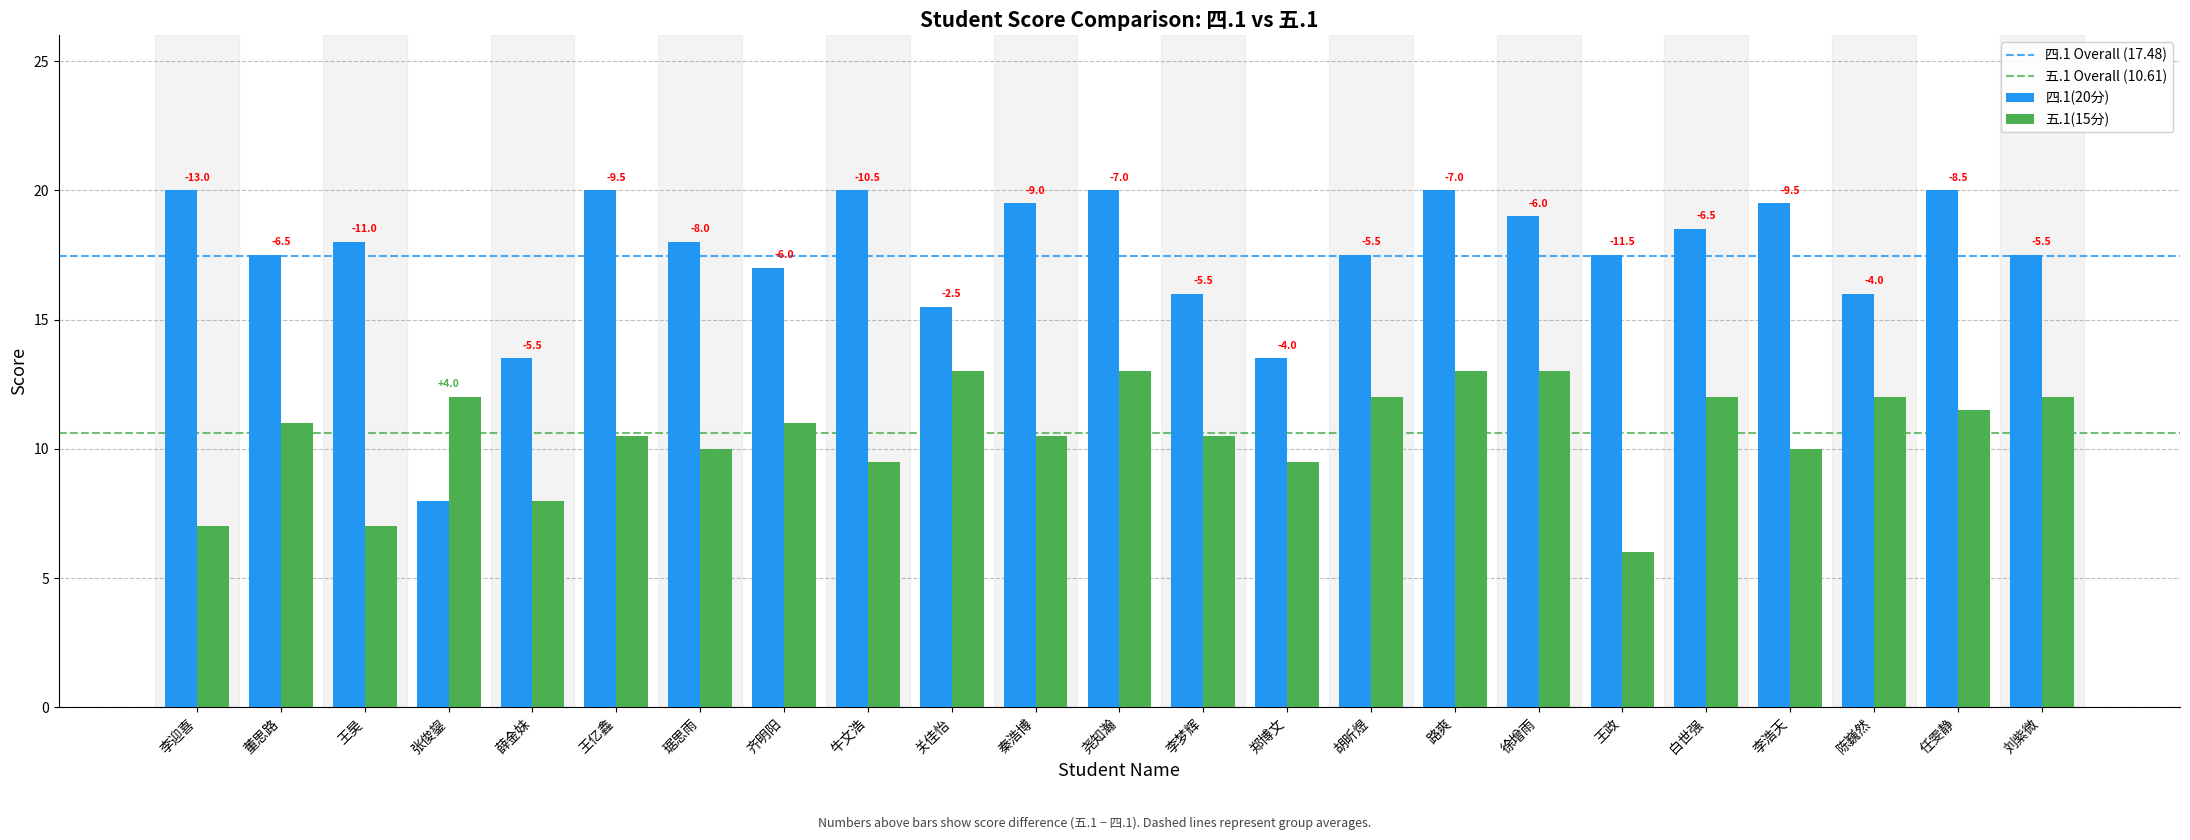

How many groups of bars are there?

23